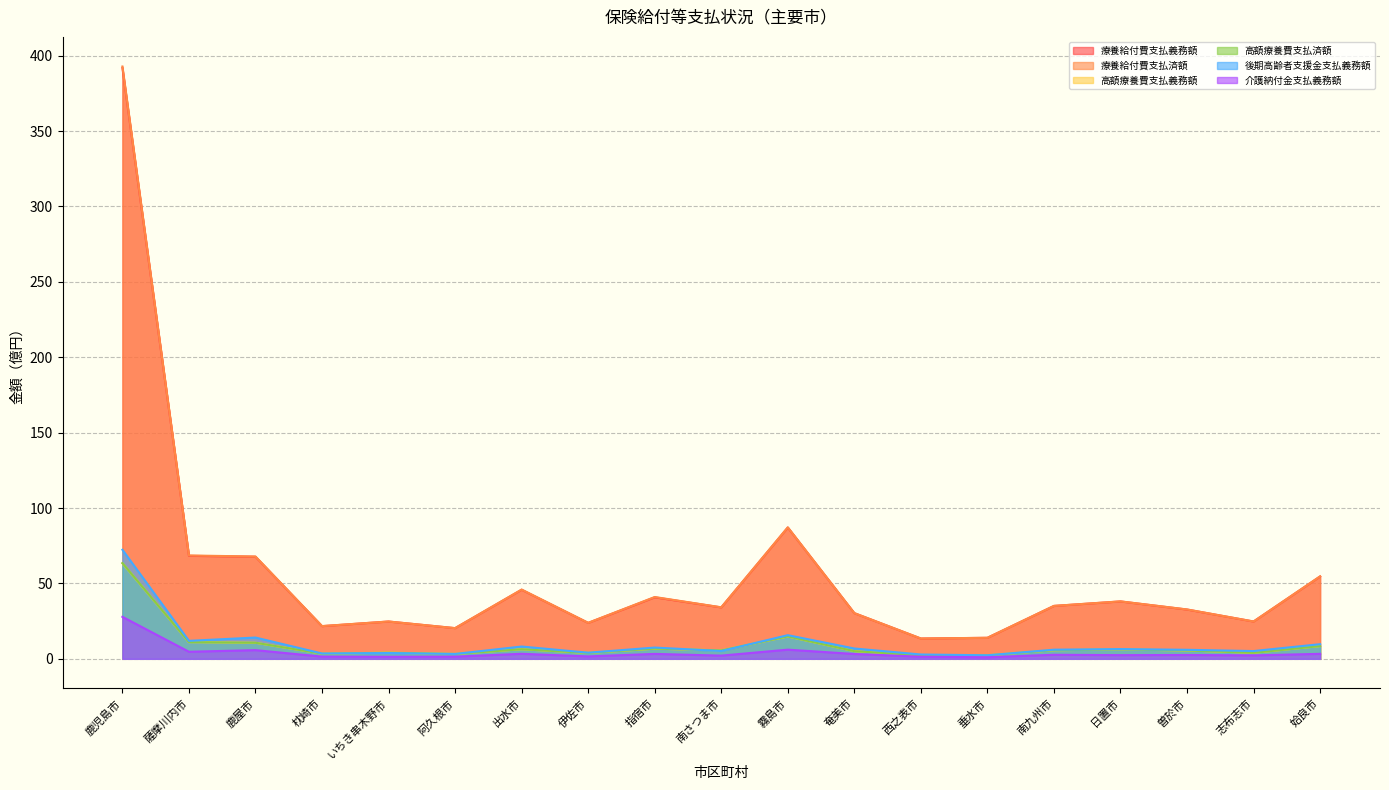

Reading left to right, what are all the values shown in this chart?

療養給付費支払義務額: 391.9	68.3	67.7	21.7	24.7	20.3	45.8	23.8	40.8	34.1	87.1	30.3	13.4	13.9	35.1	38.0	32.7	24.7	54.6
療養給付費支払済額: 392.8	68.5	67.8	21.7	24.7	20.4	45.9	23.9	41.0	34.2	87.2	30.3	13.5	13.9	35.1	38.1	32.7	24.8	54.7
高額療養費支払義務額: 63.4	11.1	10.6	3.4	4.1	3.2	6.3	3.9	6.7	5.6	14.8	5.1	2.4	2.3	5.7	6.2	5.5	4.0	8.4
高額療養費支払済額: 63.5	11.1	10.7	3.4	4.1	3.2	6.3	3.9	6.7	5.6	14.8	5.1	2.4	2.4	5.7	6.2	5.5	4.0	8.4
後期高齢者支援金支払義務額: 72.3	11.9	14.1	3.5	3.8	3.2	8.2	4.1	7.5	5.2	15.7	6.8	2.9	2.3	6.1	6.5	6.0	5.1	9.7
介護納付金支払義務額: 27.8	4.7	5.8	1.5	1.4	1.4	3.3	1.6	3.3	2.1	6.1	3.2	1.4	1.0	2.7	2.4	2.5	2.3	3.3